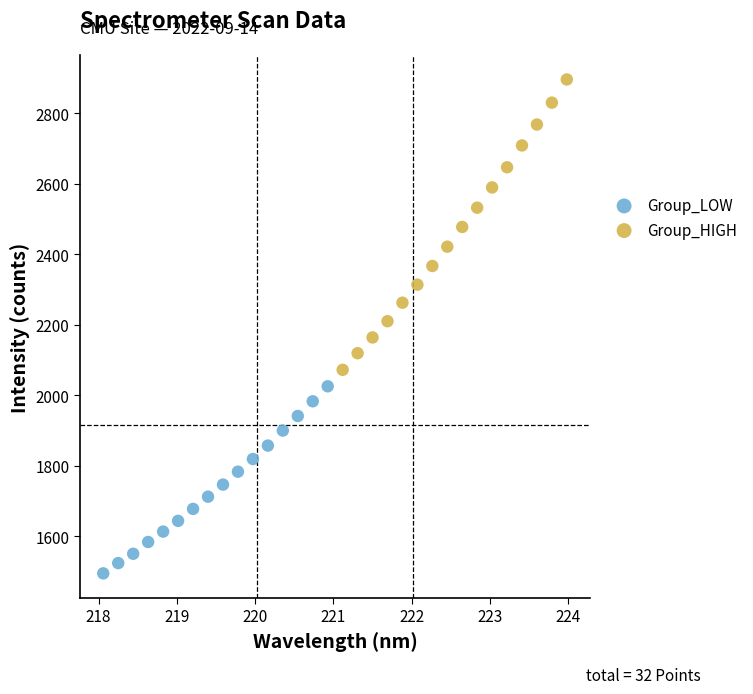

Which series has the widest spread of Y values?

Group_HIGH